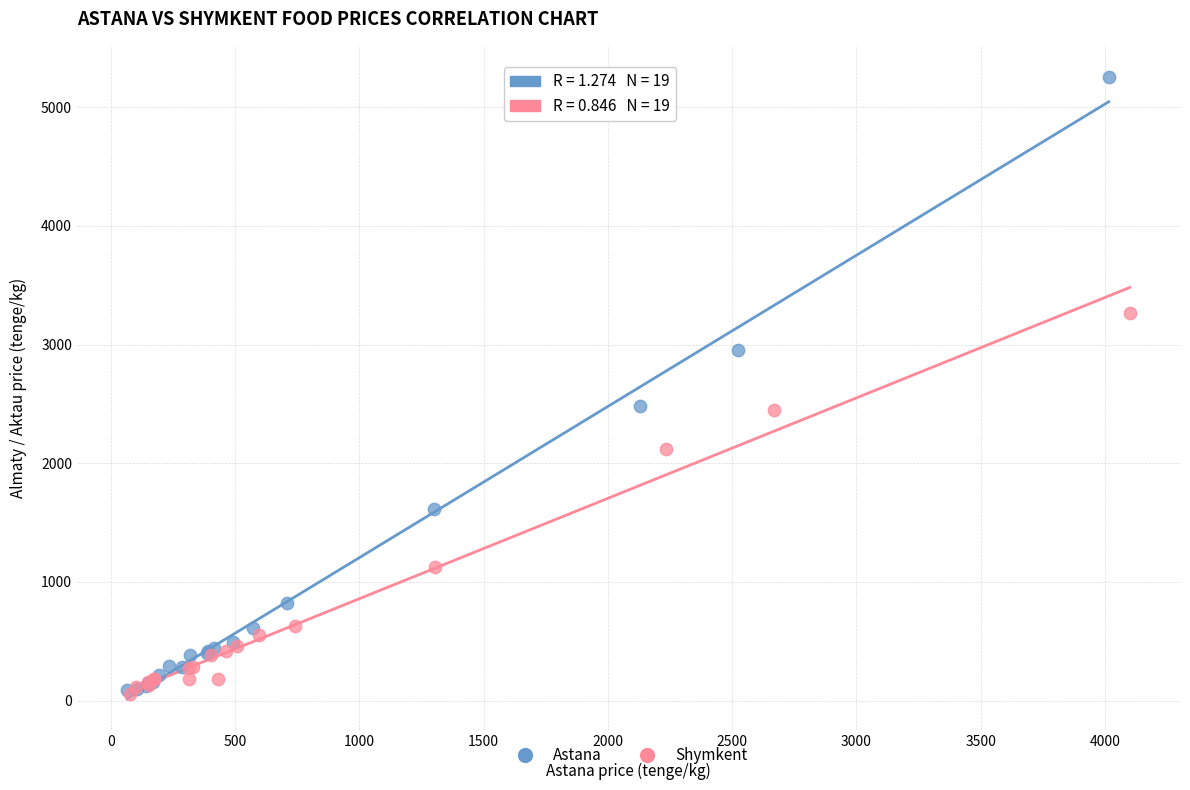

Which series reaches the maximum Y coordinate?

Astana